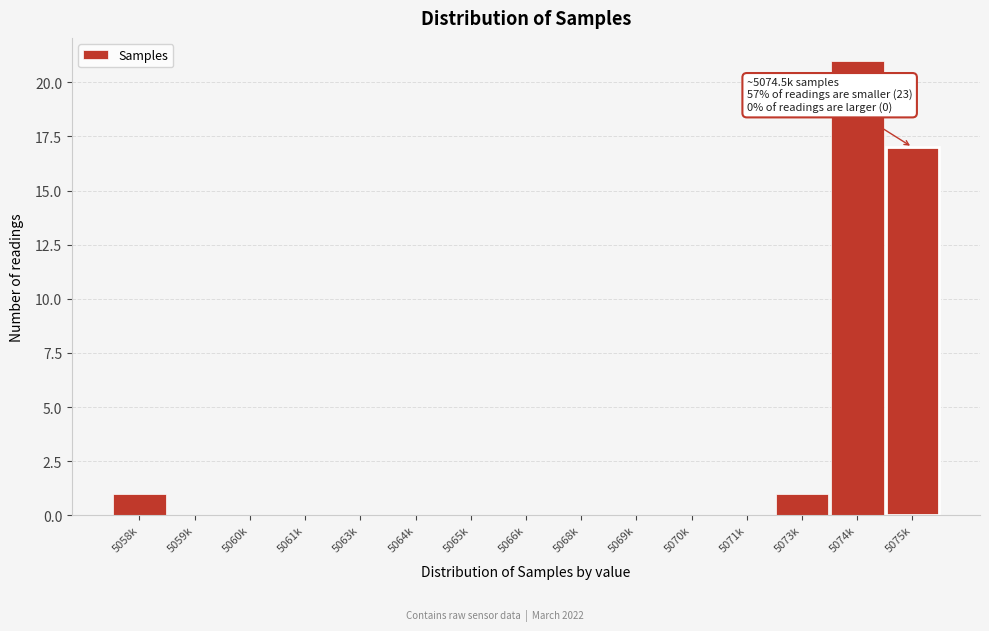

Reading left to right, what are all the values shown in this chart?

5058k=1	5059k=0	5060k=0	5061k=0	5063k=0	5064k=0	5065k=0	5066k=0	5068k=0	5069k=0	5070k=0	5071k=0	5073k=1	5074k=21	5075k=17